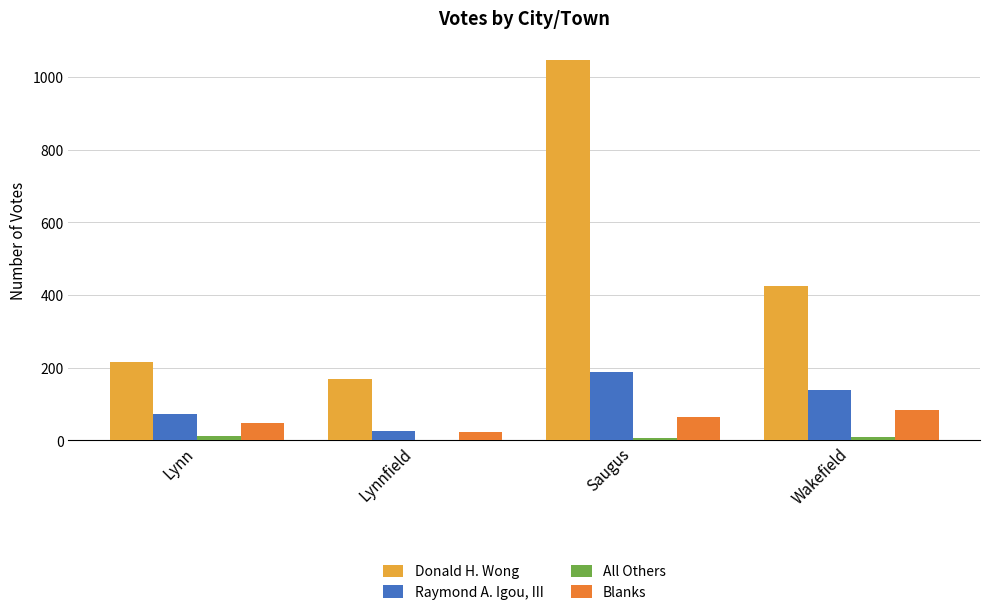

True or false: Raymond A. Igou, III has a value of 188 at Saugus.

True